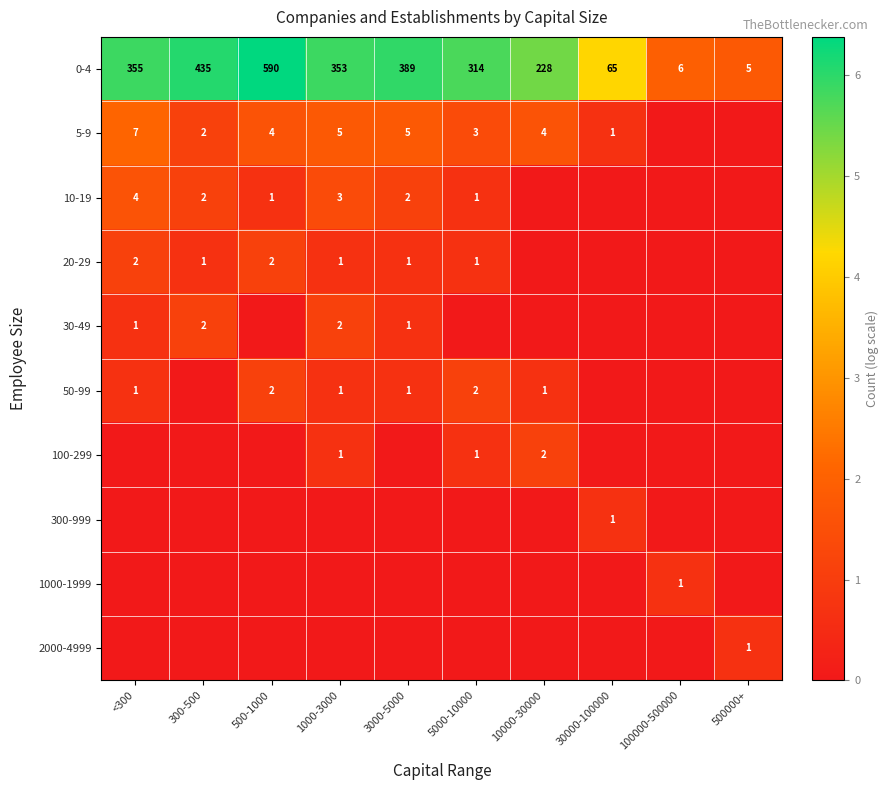

Is it true that 20-29 equals 1 at 3000-5000?

True